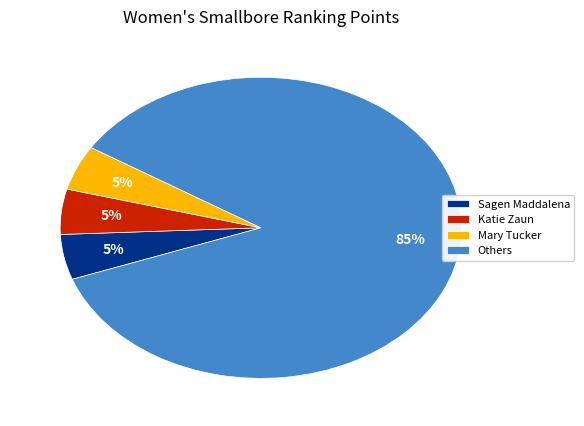

Count the number of slices in the pie.

4